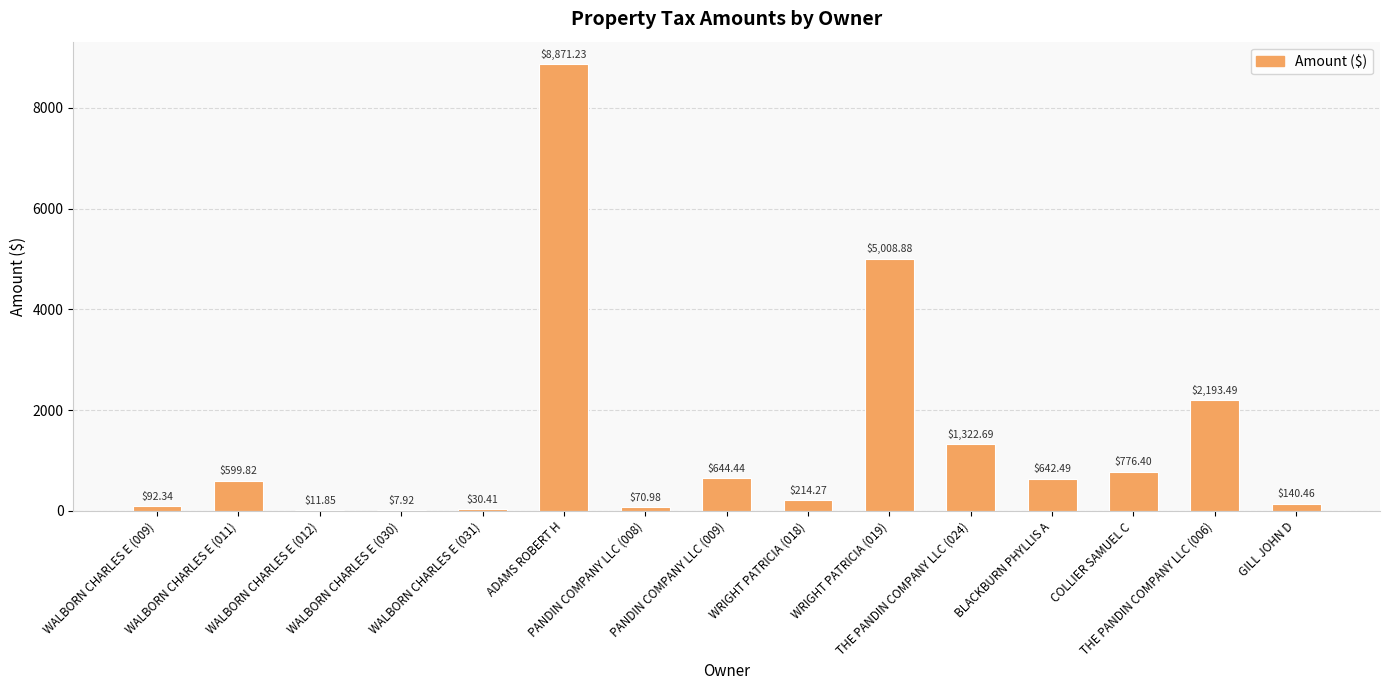

At which label is the value closest to 4439?

WRIGHT PATRICIA (019)